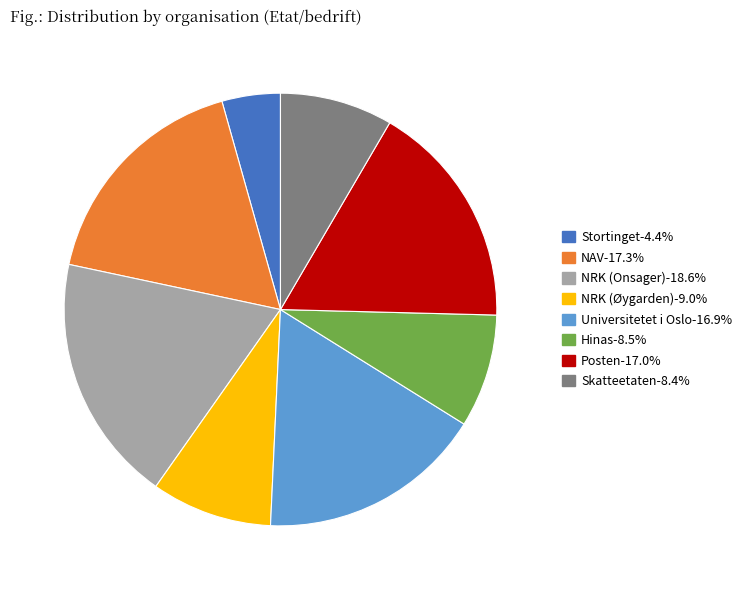

Count the number of slices in the pie.

8